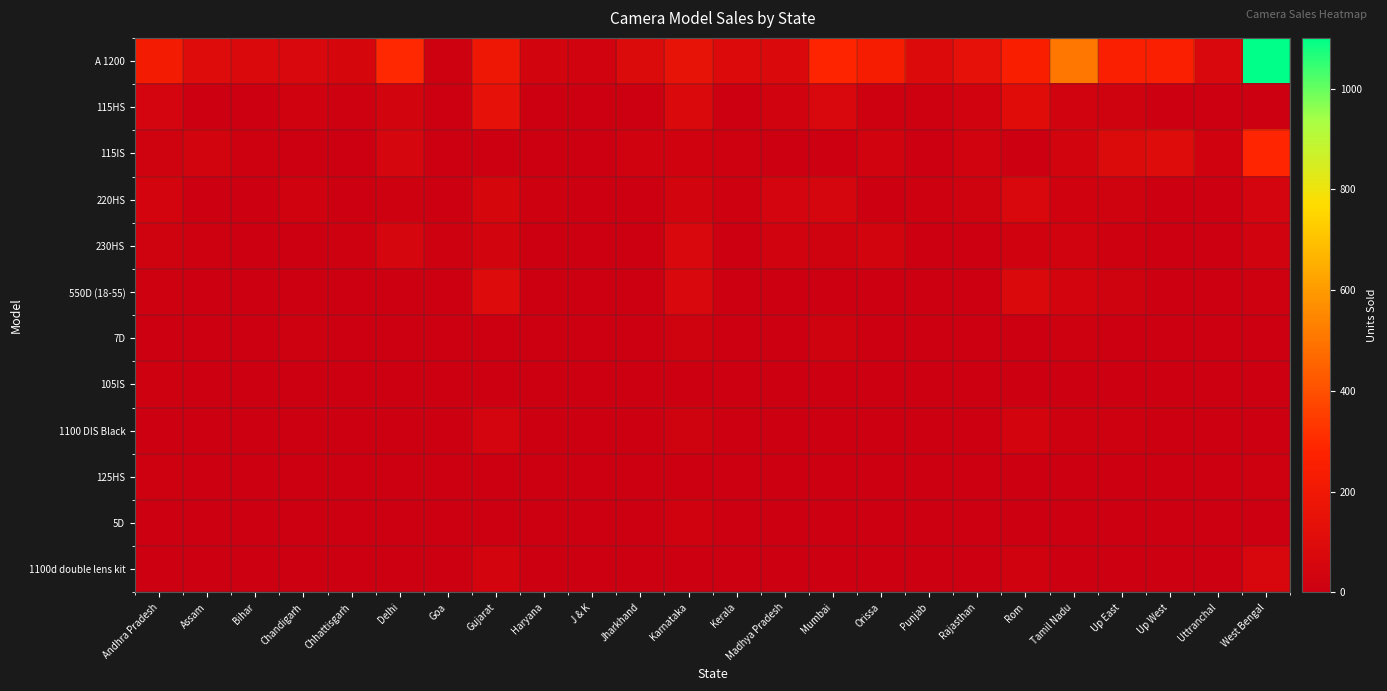

Between Karnataka and Rajasthan, which is larger?

Karnataka